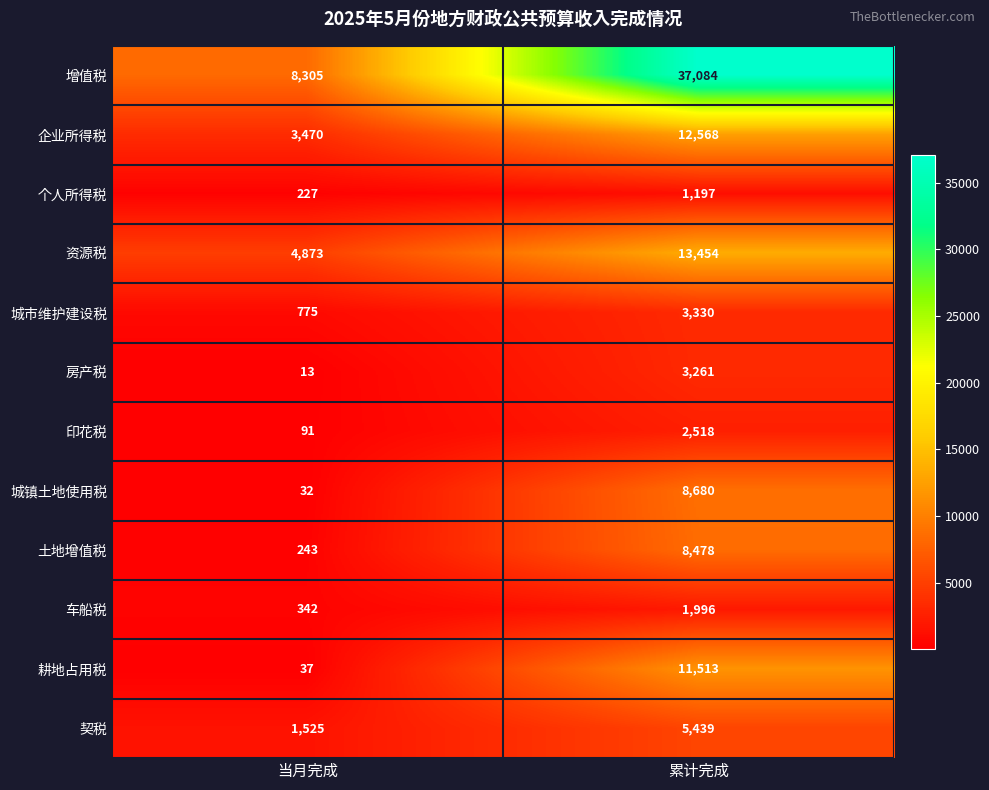

At which label does 土地增值税 reach its peak?

累计完成